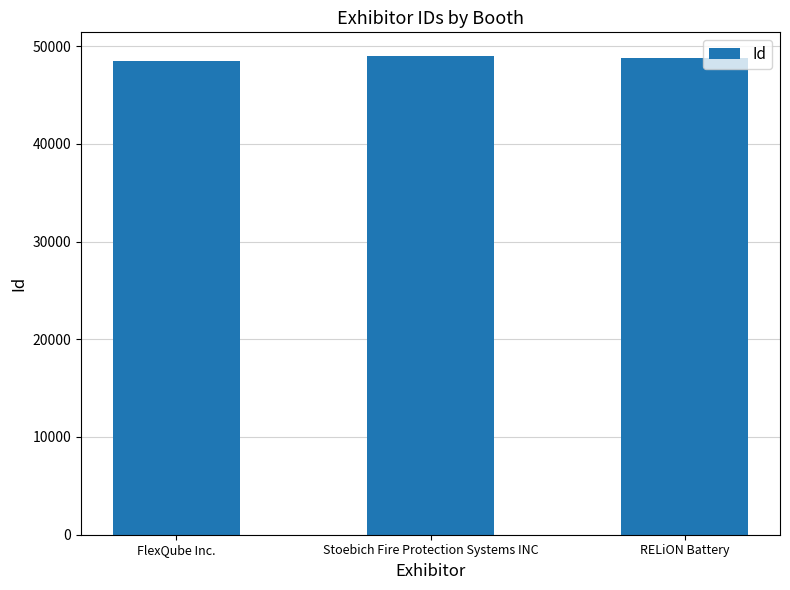

How many values are below 48785?

1